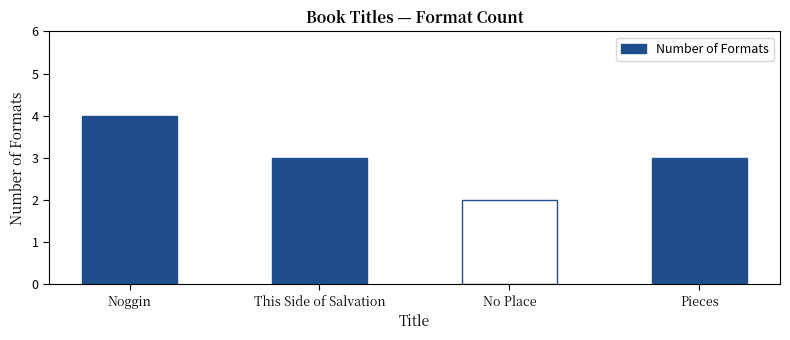

What is the sum of the values at Pieces and This Side of Salvation?

6